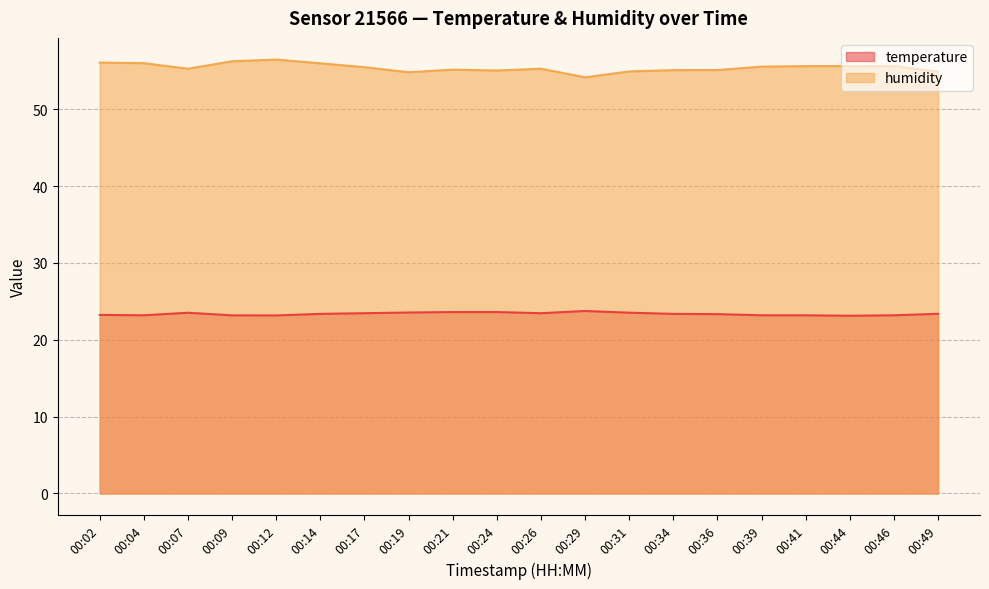

What is the total value across all series at 00:09?

79.4